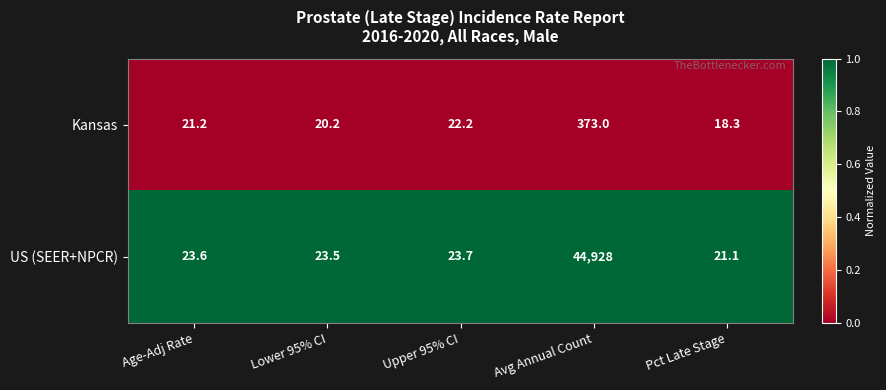

Which category has the highest value in the US (SEER+NPCR) series?

Avg Annual Count